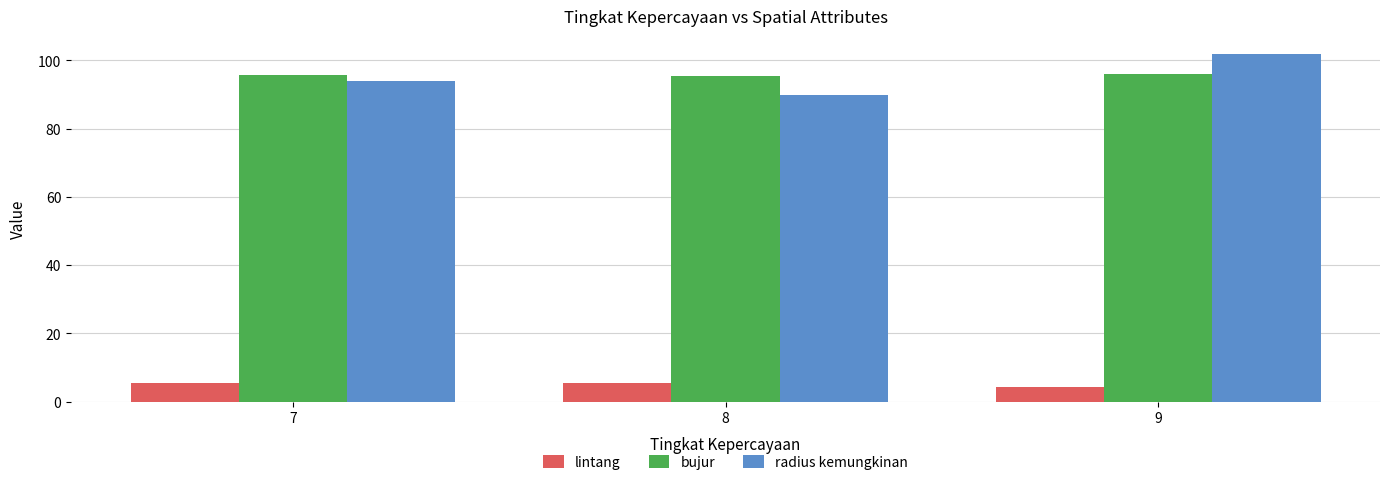

Rank the series by their maximum value, from lowest to highest.

lintang, bujur, radius kemungkinan